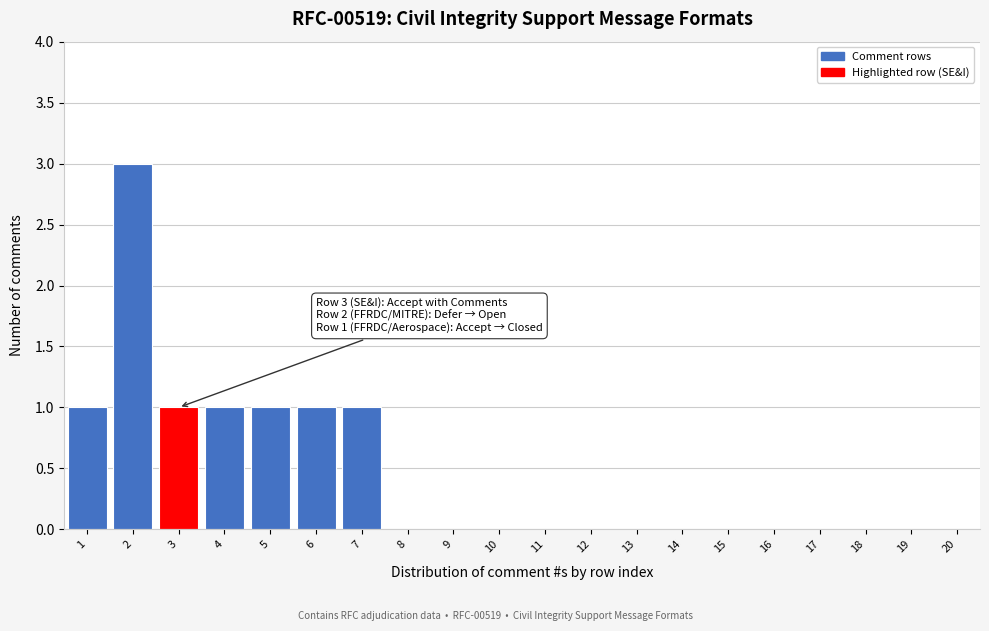

Reading left to right, extract all data points from this chart.

1=1	2=3	3=1	4=1	5=1	6=1	7=1	8=0	9=0	10=0	11=0	12=0	13=0	14=0	15=0	16=0	17=0	18=0	19=0	20=0